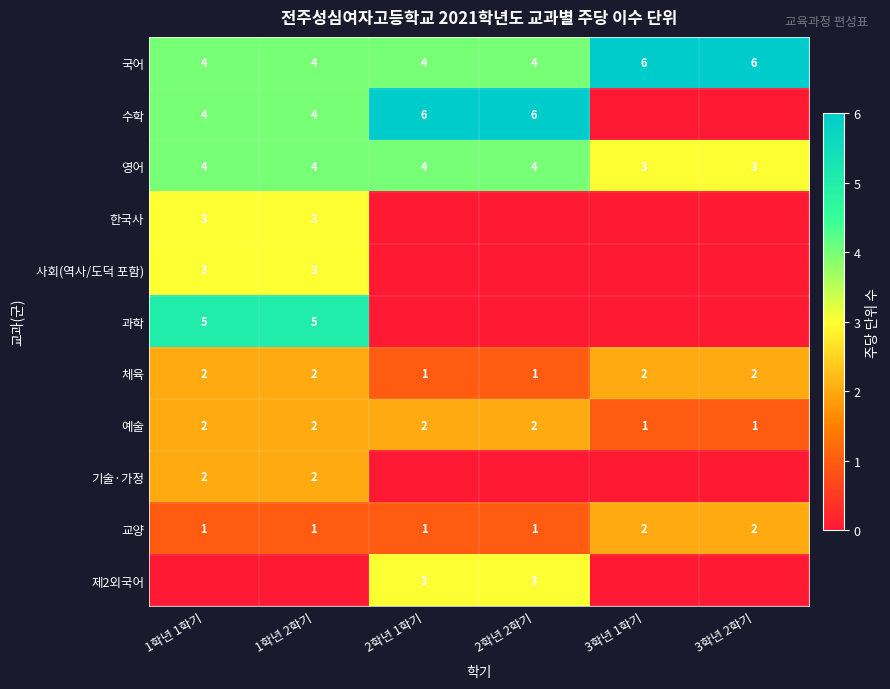

What is the greatest value displayed?

6